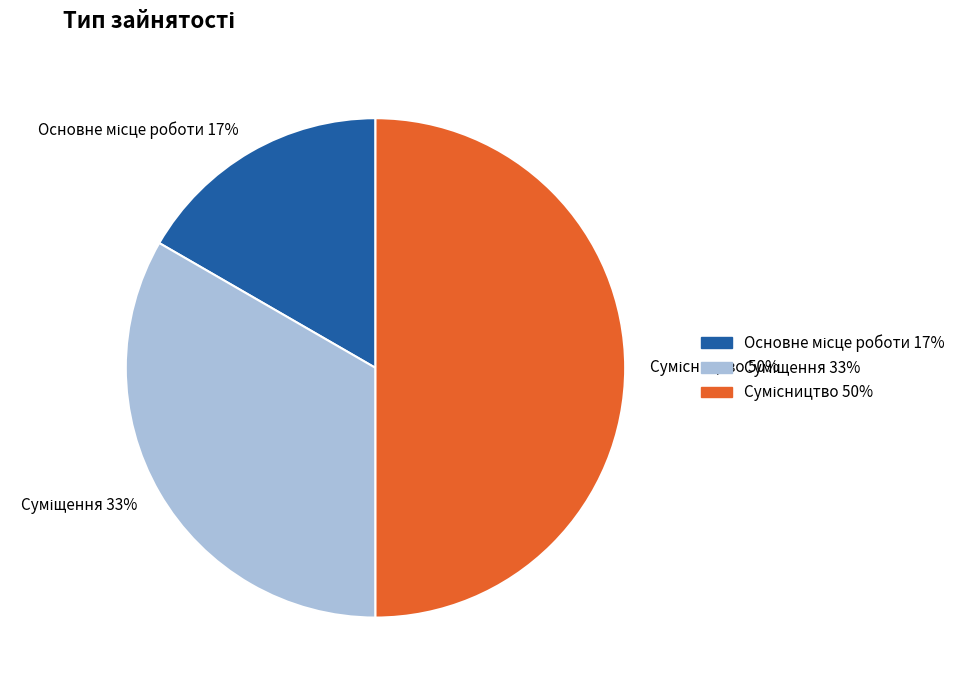

To the nearest percent, what is the average slice percentage?

33%